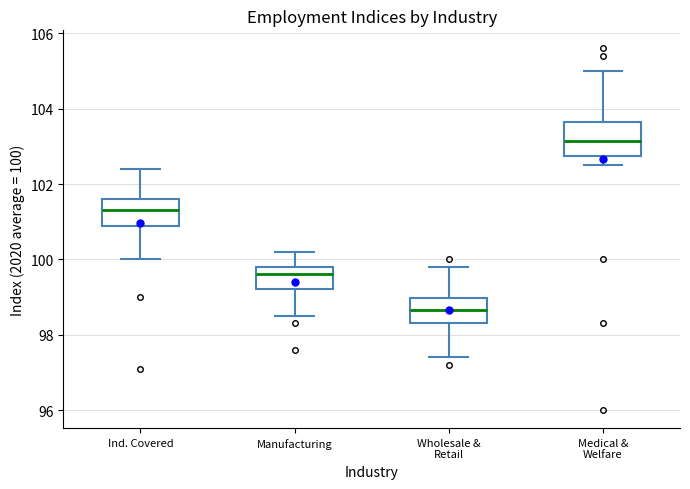

Reading left to right, read every box against the y-axis: the position of its median line, the range the box covers, and the ends of its whiskers. The values are not printed on the chart, so give them approximately, as read against the axis.

Ind. Covered: median 101.4, box 100.8 to 101.6, whiskers 100.0 to 102.4
Manufacturing: median 99.6, box 99.2 to 99.8, whiskers 98.6 to 100.2
Wholesale & Retail: median 98.6, box 98.4 to 99.0, whiskers 97.4 to 99.8
Medical & Welfare: median 103.2, box 102.8 to 103.6, whiskers 102.6 to 105.0